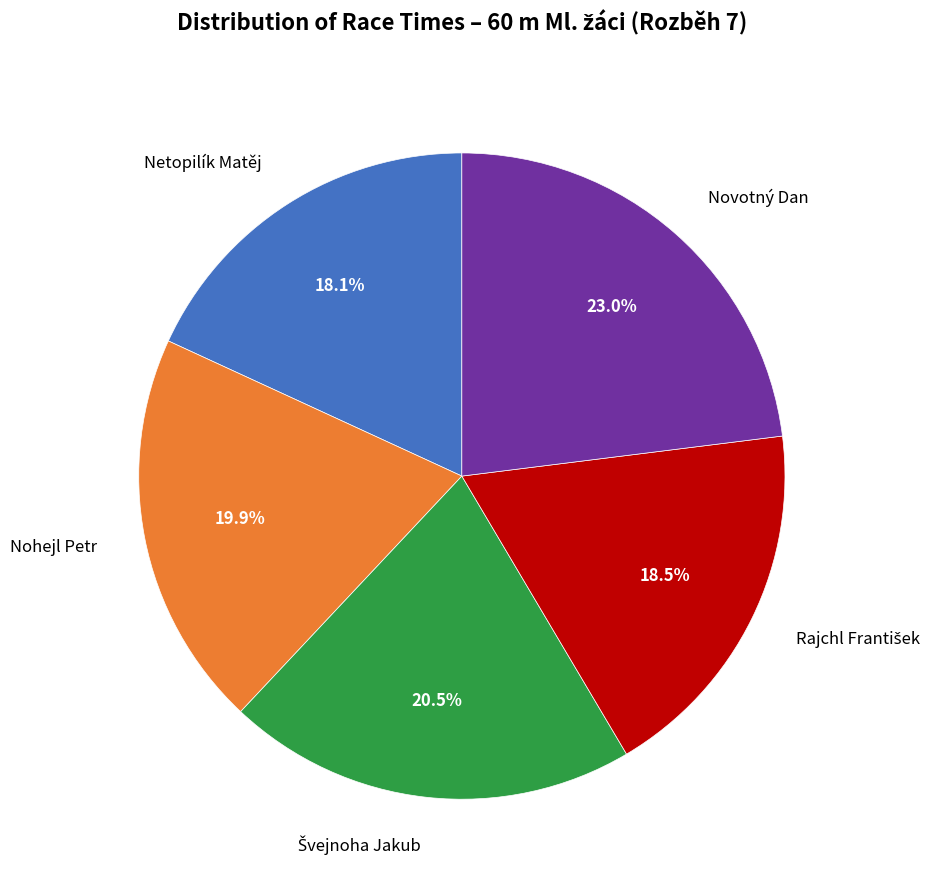

Which category has the biggest portion of the pie?

Novotný Dan